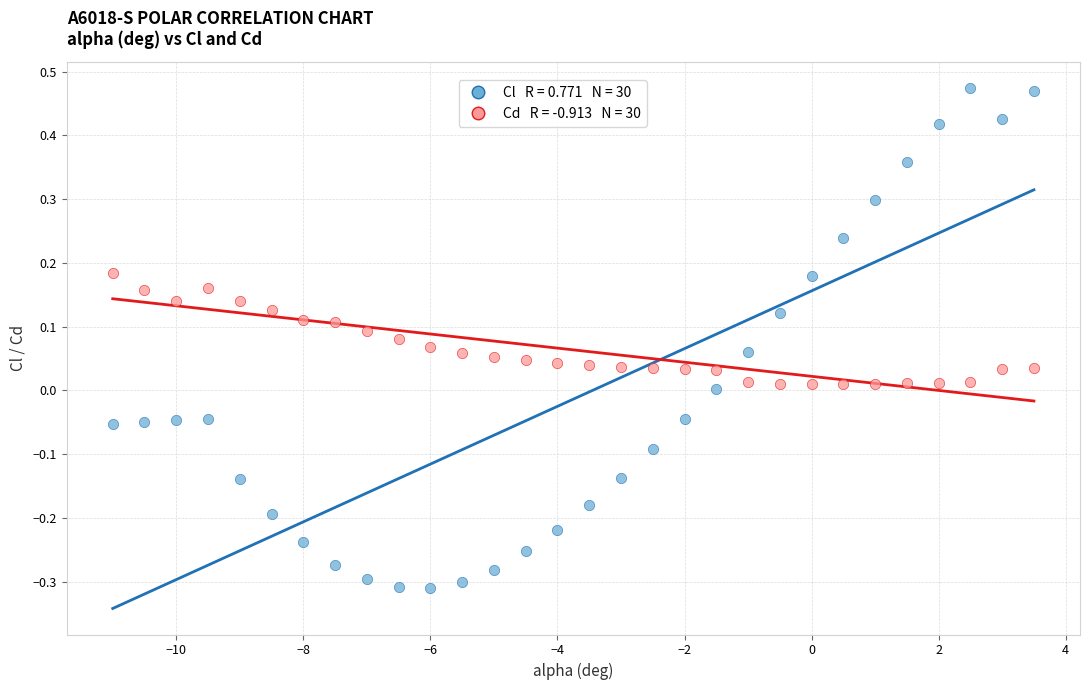

Across all data points, what is the range of X values (max minus min)?

14.5